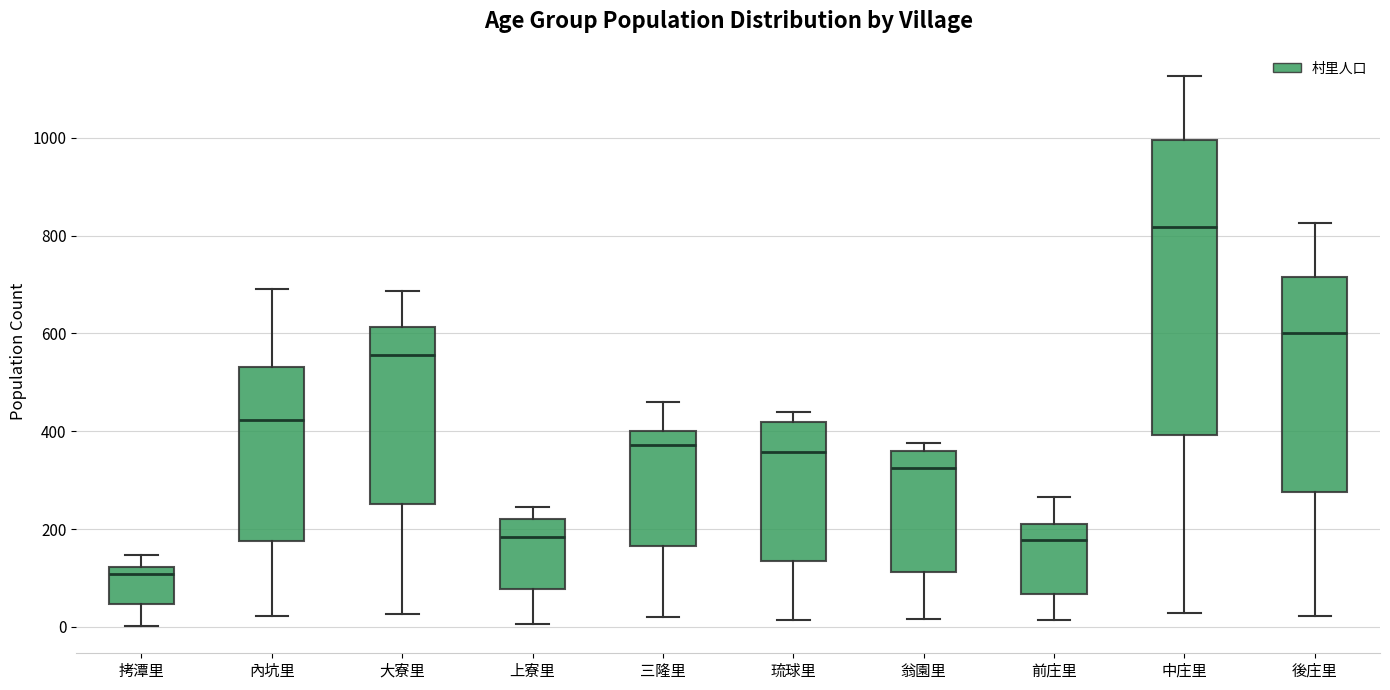

Comparing the boxes themselves (not the whiskers), which one is the tallest?

中庄里